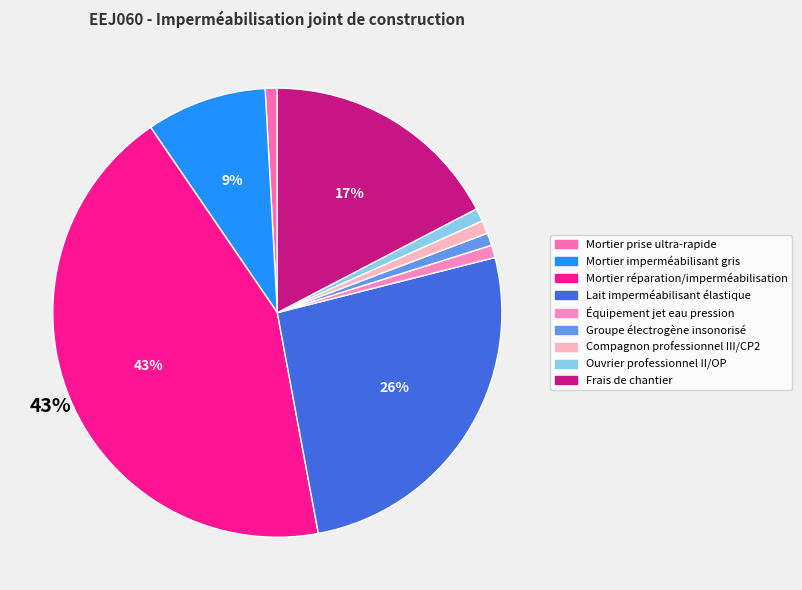

What is the largest slice in the pie chart?

Mortier réparation/imperméabilisation